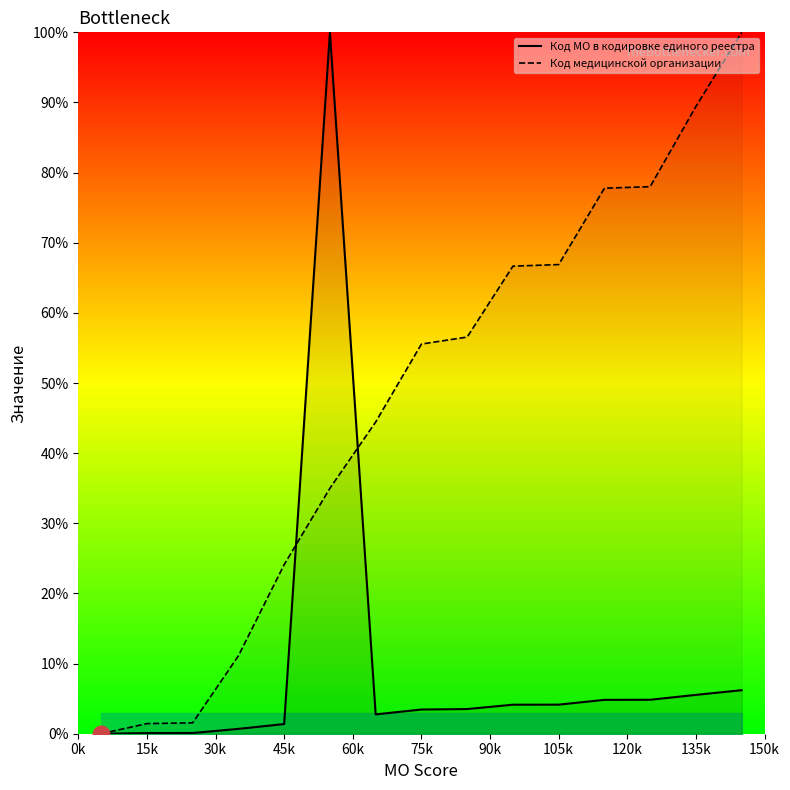

True or false: Код МО в кодировке единого реестра has a value of 4.1 at 105k.

True